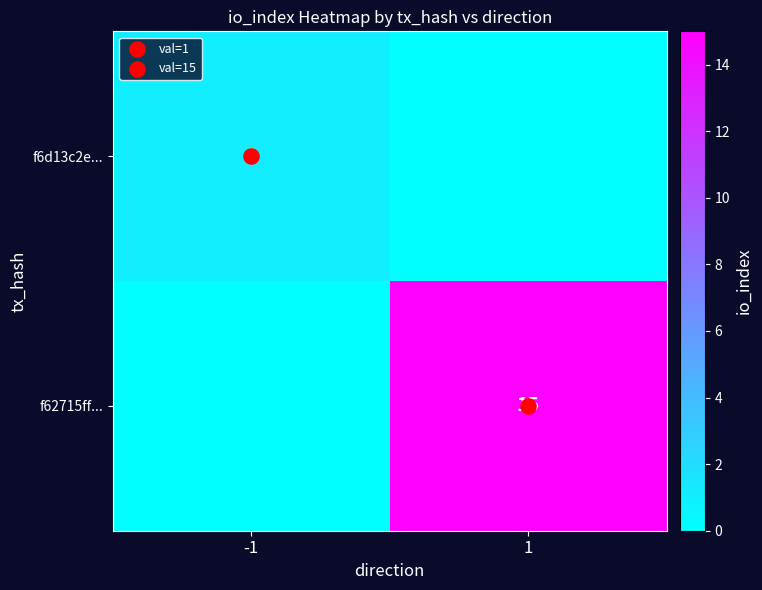

At 1, list the series in order from largest to smallest.

f62715ff..., f6d13c2e...